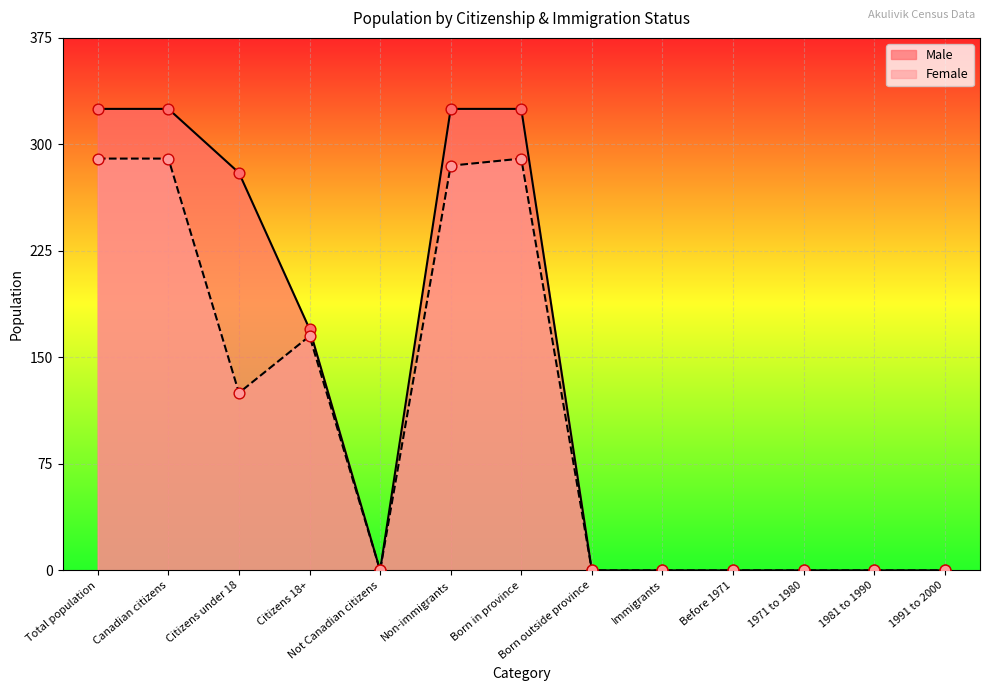

Which series reaches the maximum Y coordinate?

Male